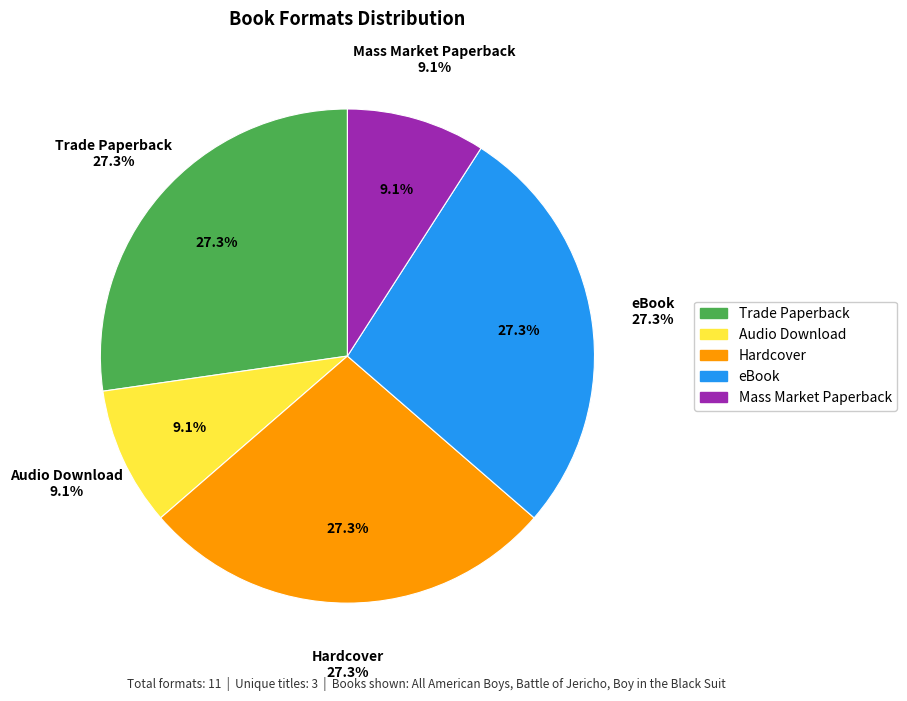

To the nearest percent, what portion does Mass Market Paperback represent?

9%